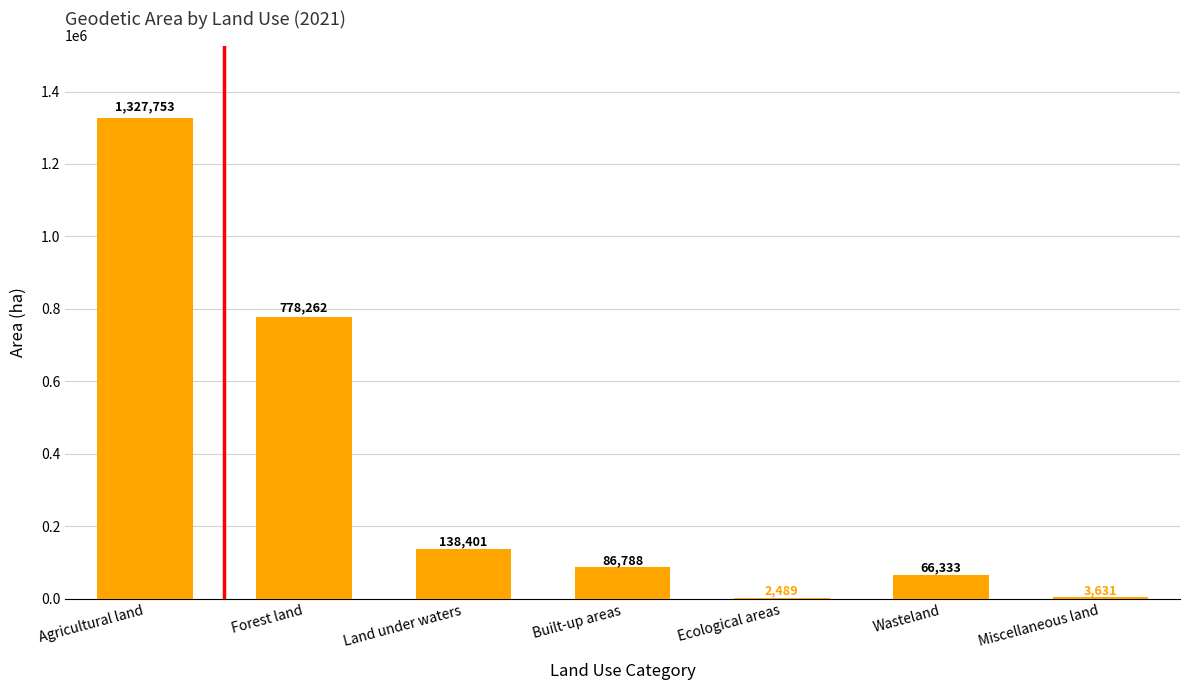

What is the sum of the values at Land under waters and Built-up areas?

225189